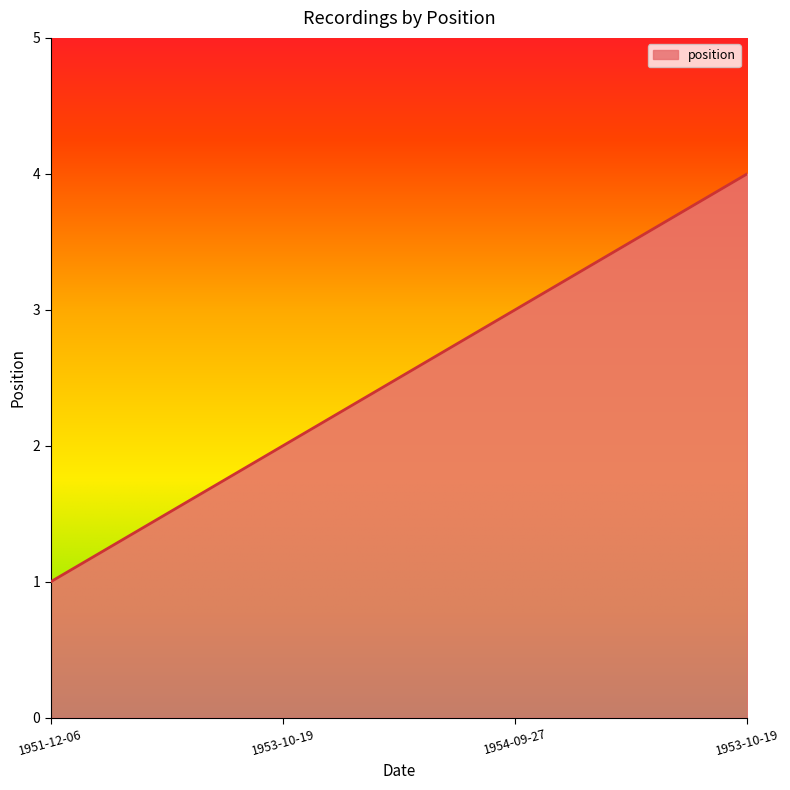

Rank the categories by value from highest to lowest.

1953-10-19, 1954-09-27, 1953-10-19, 1951-12-06